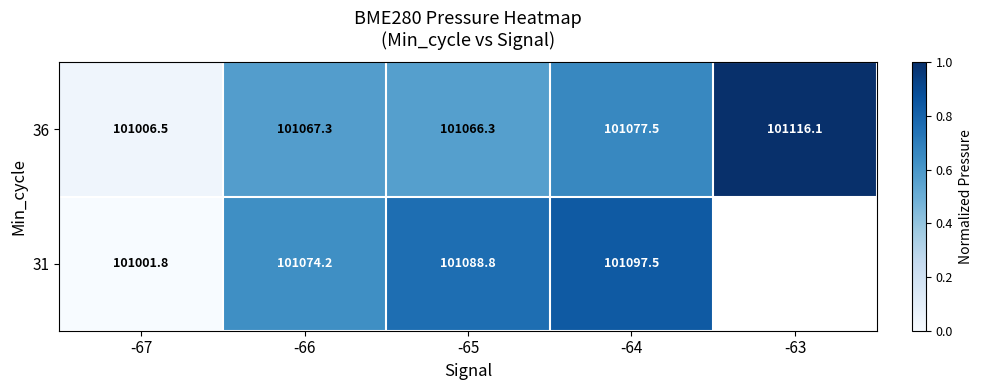

Is the value of 36 at -66 greater than the value of 31 at -67?

Yes